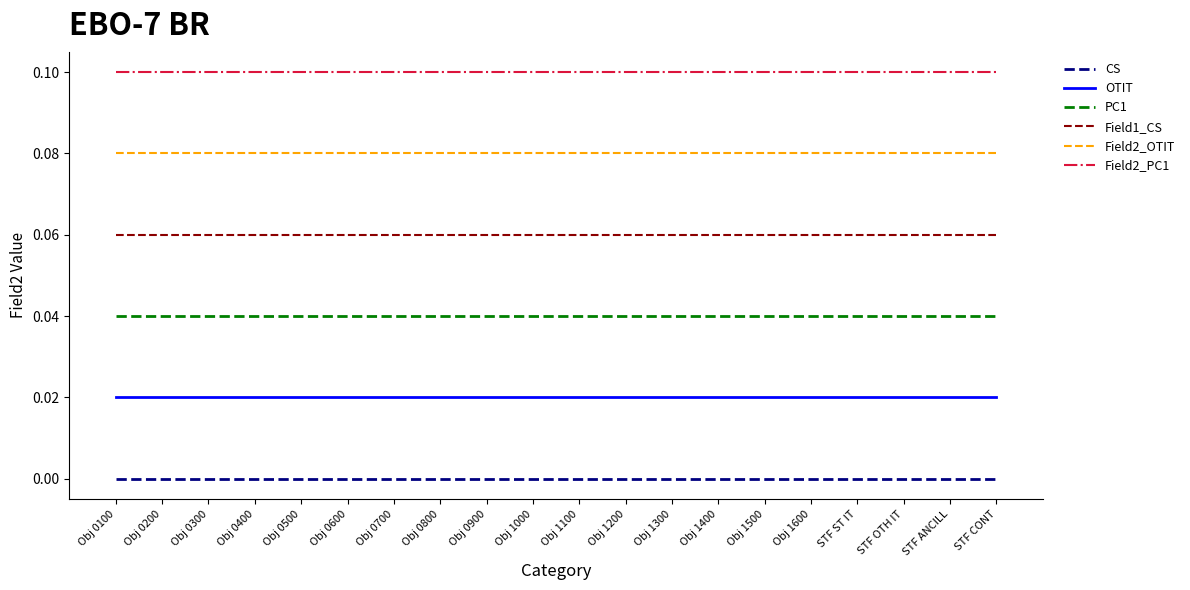

Is it true that Field2_PC1 equals 0.1 at Obj 0600?

True